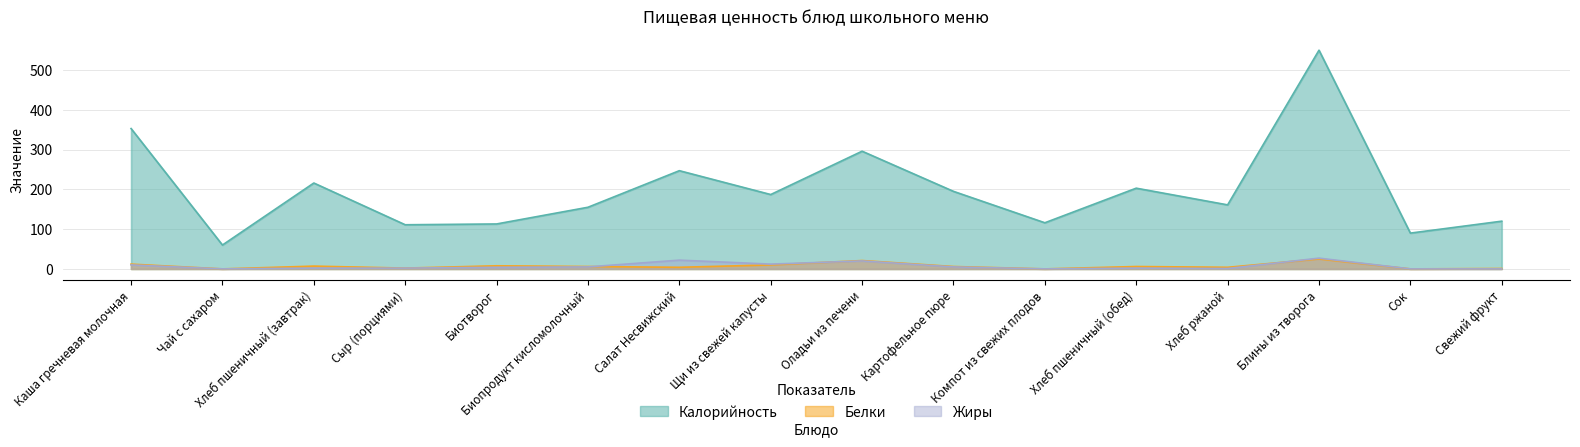

What is the value of the Белки point at the 12th from the left?

6.0